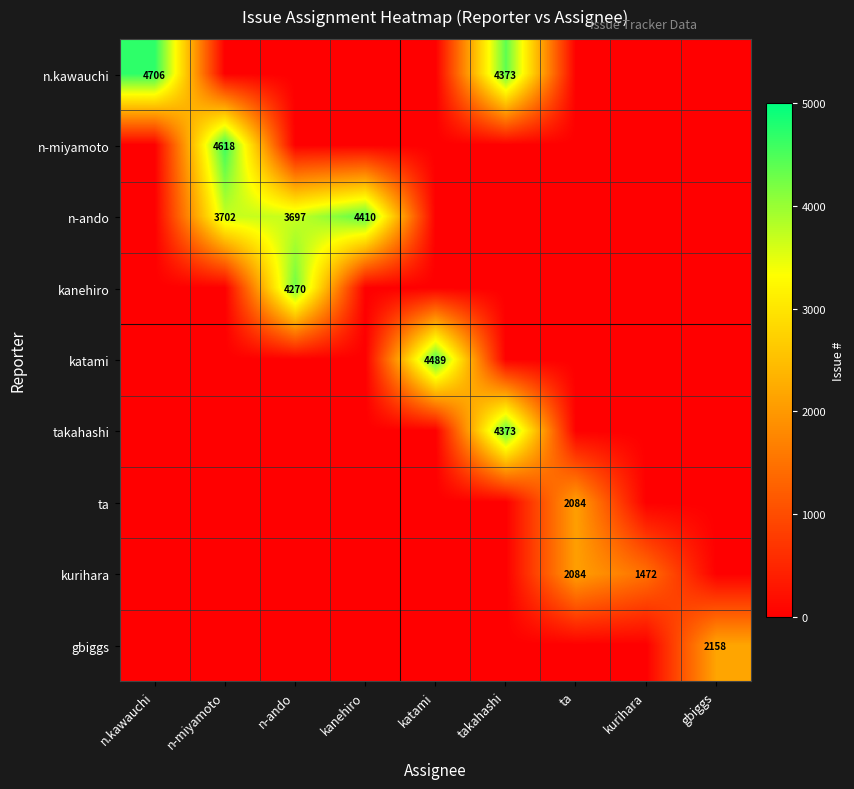

At which category does the chart reach its peak across all series?

n.kawauchi